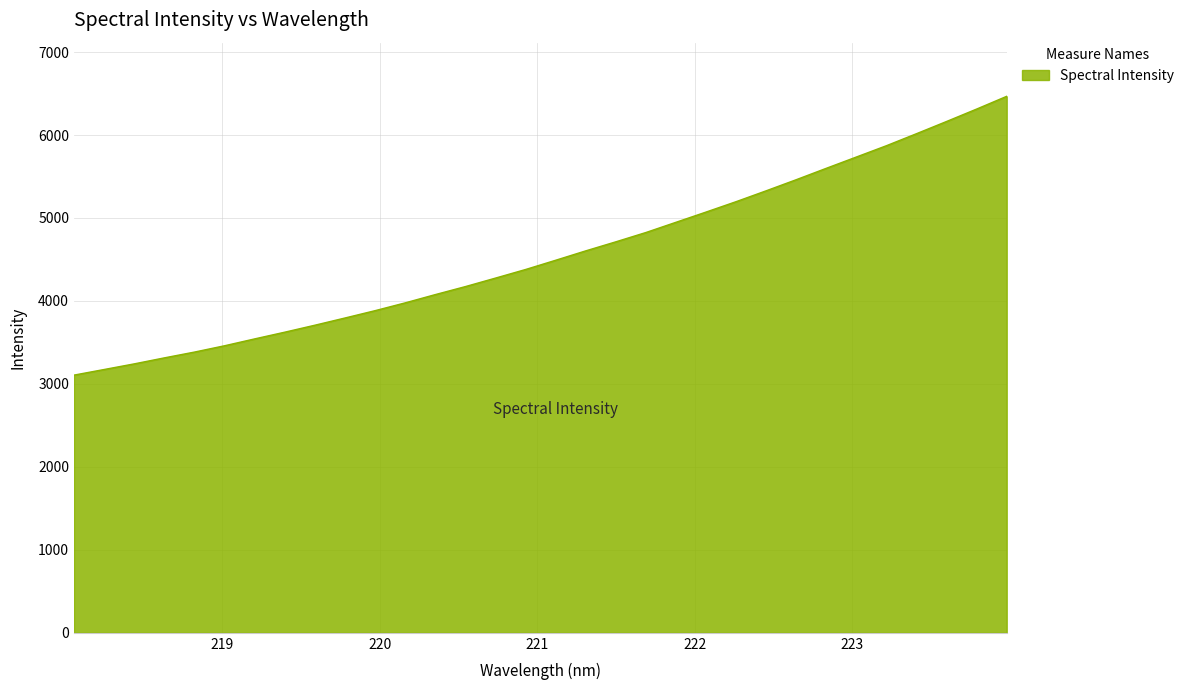

What is the difference between the maximum and minimum values?

3360.2